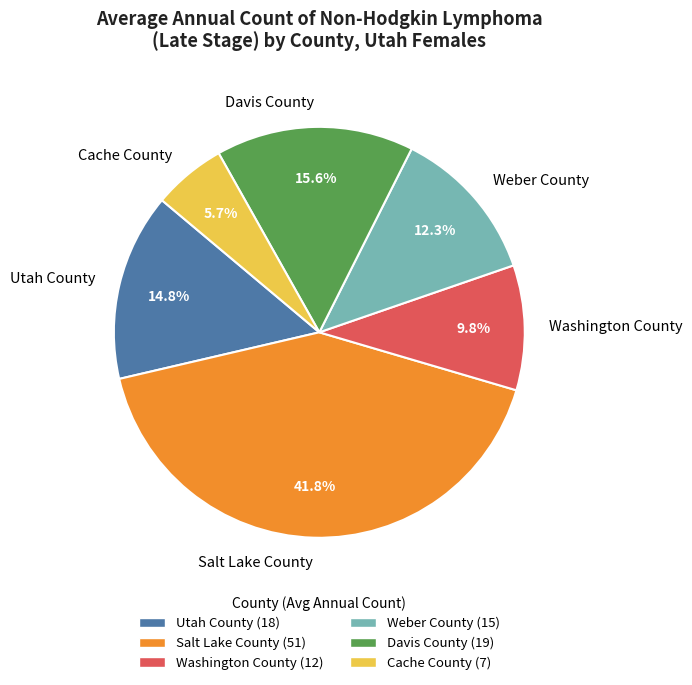

Which category has the smallest portion of the pie?

Cache County